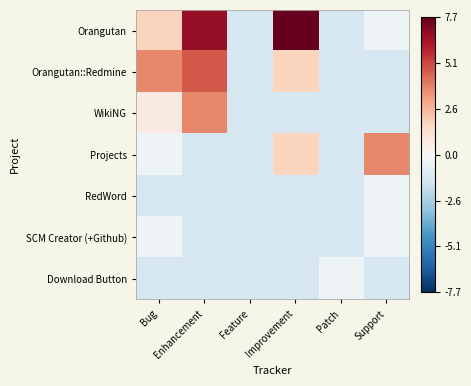

Reading left to right, transcribe all the data shown in this chart.

Orangutan: Bug=1.7	Enhancement=6.7	Feature=-1.3	Improvement=7.7	Patch=-1.3	Support=-0.3
Orangutan::Redmine: Bug=3.7	Enhancement=4.7	Feature=-1.3	Improvement=1.7	Patch=-1.3	Support=-1.3
WikiNG: Bug=0.7	Enhancement=3.7	Feature=-1.3	Improvement=-1.3	Patch=-1.3	Support=-1.3
Projects: Bug=-0.3	Enhancement=-1.3	Feature=-1.3	Improvement=1.7	Patch=-1.3	Support=3.7
RedWord: Bug=-1.3	Enhancement=-1.3	Feature=-1.3	Improvement=-1.3	Patch=-1.3	Support=-0.3
SCM Creator (+Github): Bug=-0.3	Enhancement=-1.3	Feature=-1.3	Improvement=-1.3	Patch=-1.3	Support=-0.3
Download Button: Bug=-1.3	Enhancement=-1.3	Feature=-1.3	Improvement=-1.3	Patch=-0.3	Support=-1.3